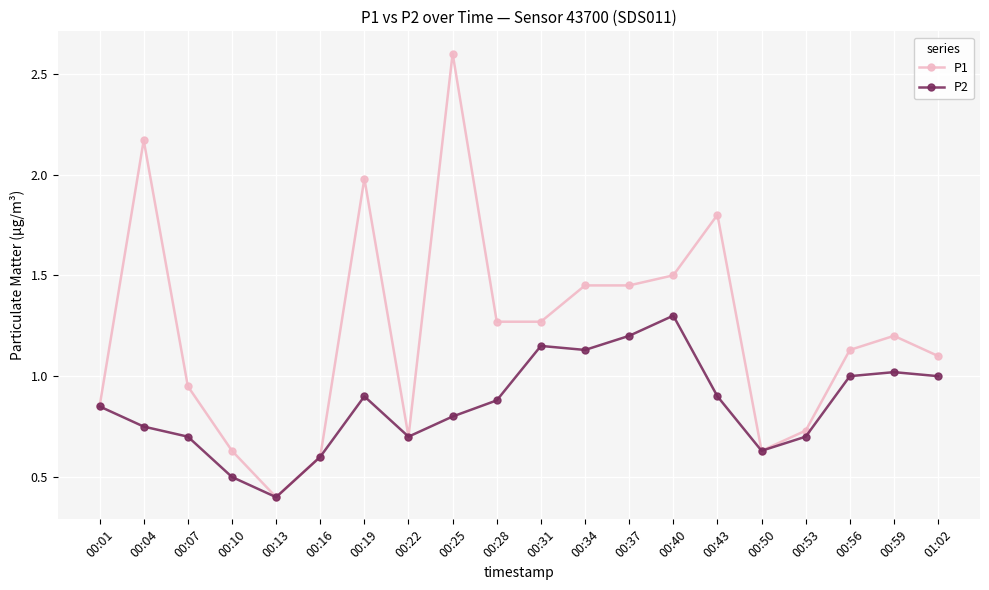

What is the minimum value shown in the chart?

0.4